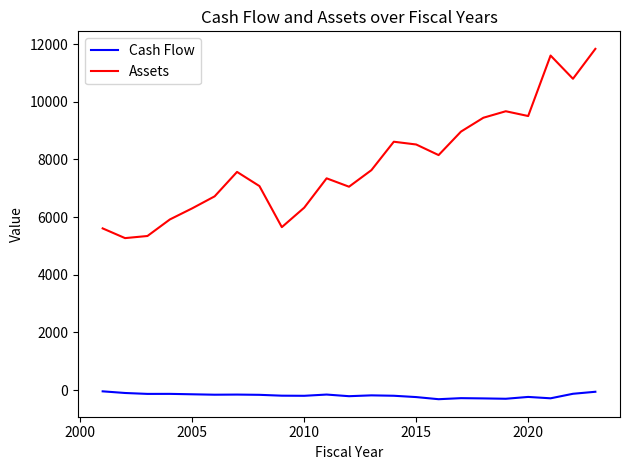

Which series has the largest total across all categories?

Assets